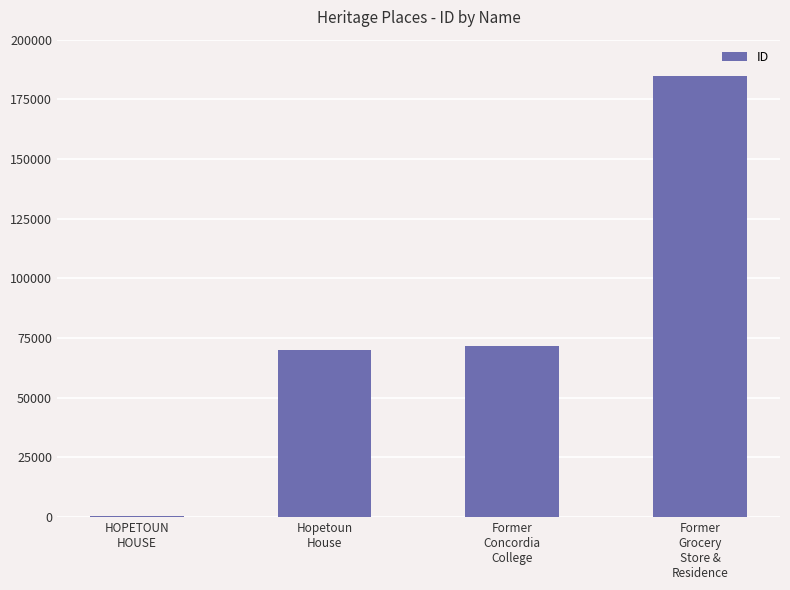

What is the sum of all values?

327267